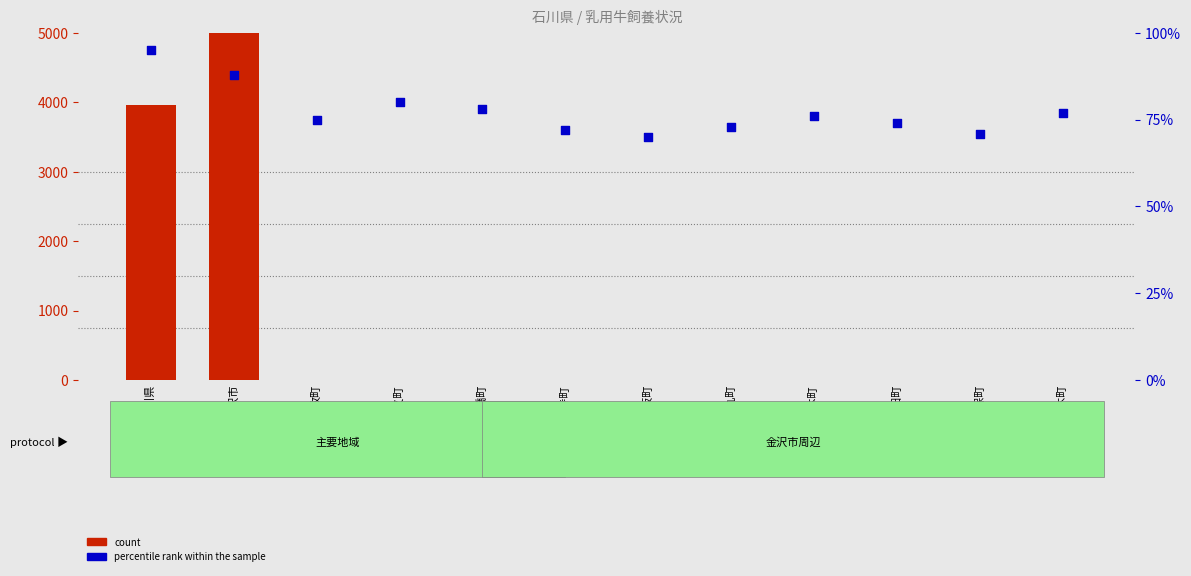

Which series reaches the maximum Y coordinate?

count